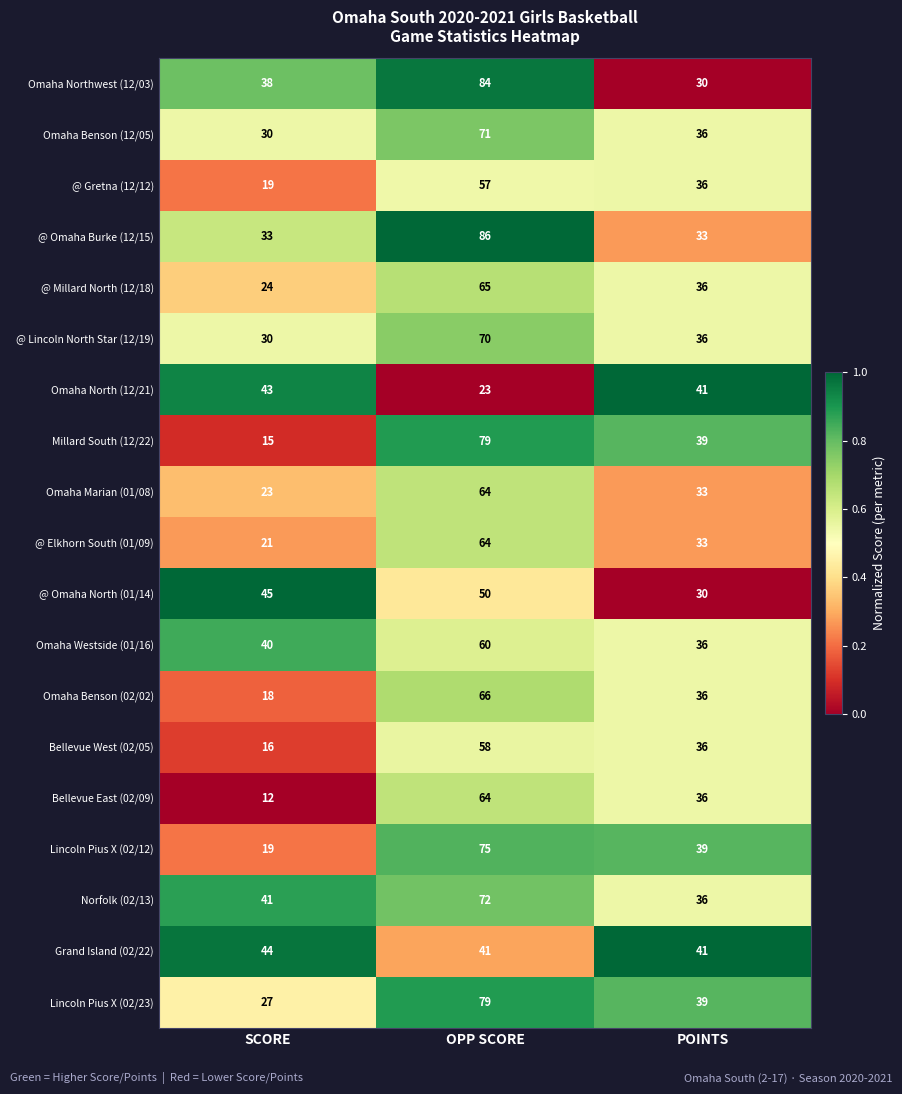

What is the difference between the highest and lowest values at POINTS?

11